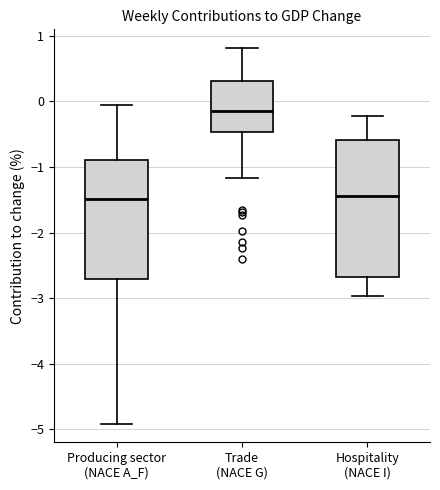

Reading left to right, read every box against the y-axis: the position of its median line, the range the box covers, and the ends of its whiskers. The values are not printed on the chart, so give them approximately, as read against the axis.

Producing sector (NACE A_F): median -1.5, box -2.7 to -0.9, whiskers -4.9 to -0.1
Trade (NACE G): median -0.1, box -0.5 to 0.3, whiskers -1.2 to 0.8
Hospitality (NACE I): median -1.4, box -2.7 to -0.6, whiskers -3.0 to -0.2